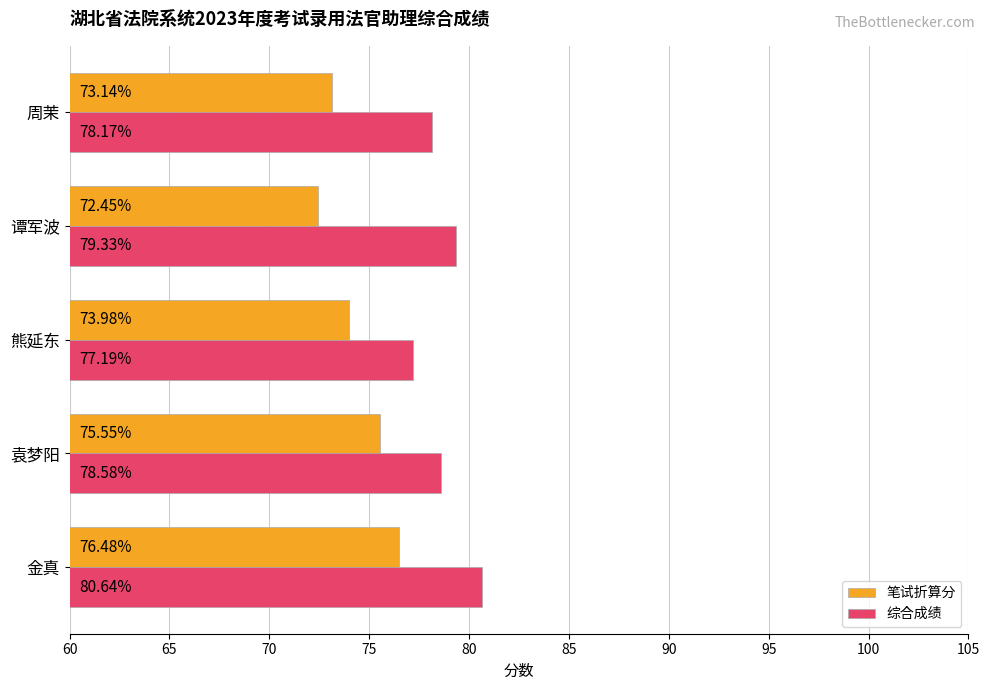

What is the total value across all series at 谭军波?

151.8